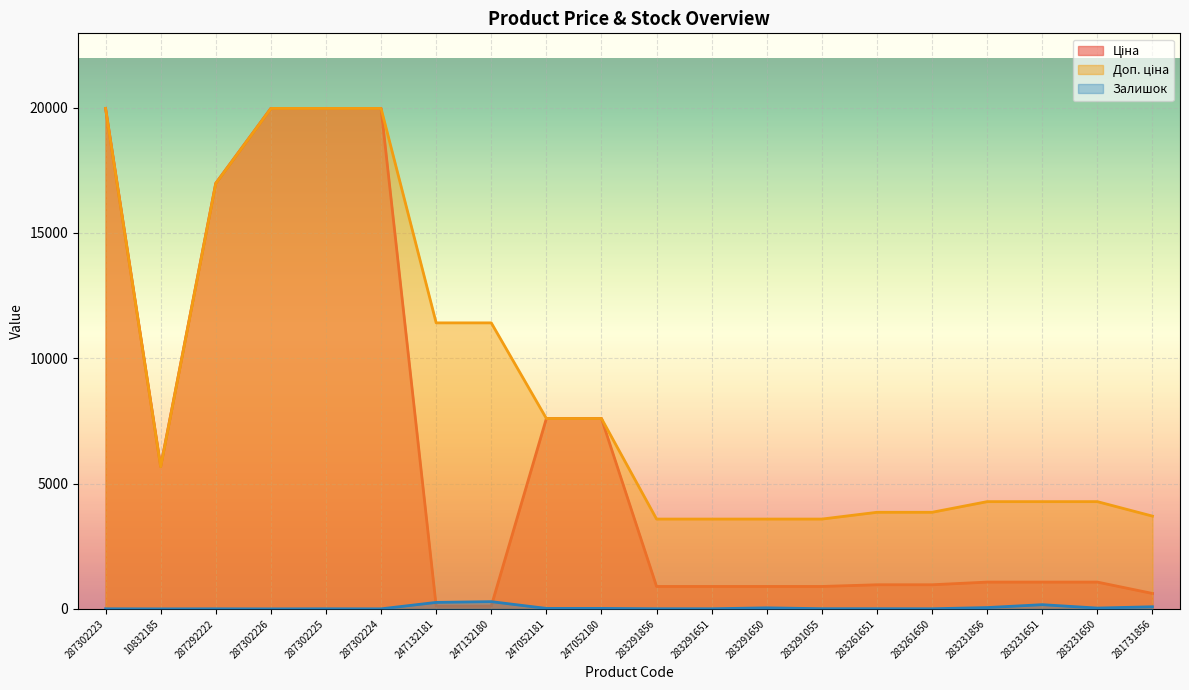

What is the sum of all Залишок values?

1032.0